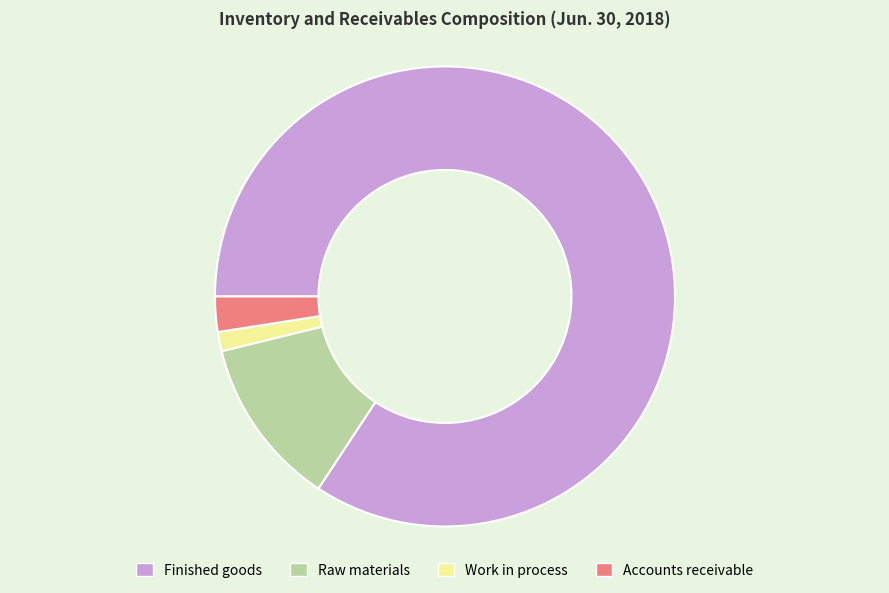

Count the number of slices in the pie.

4